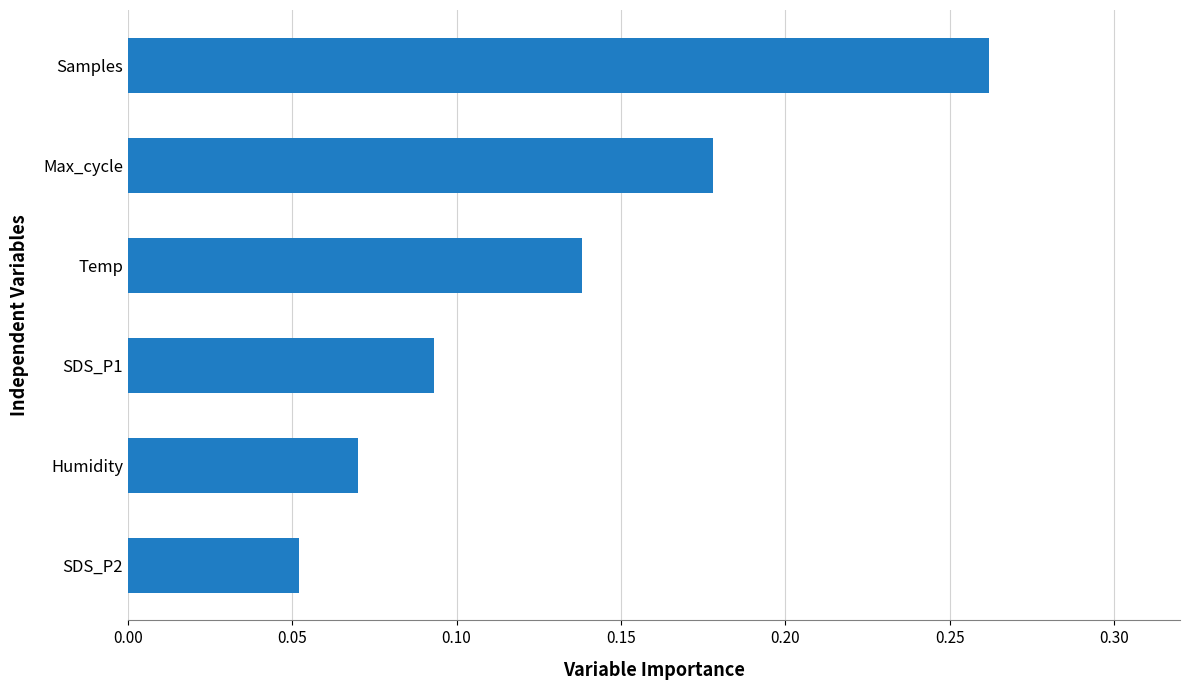

Which label corresponds to the smallest value in the chart?

SDS_P2